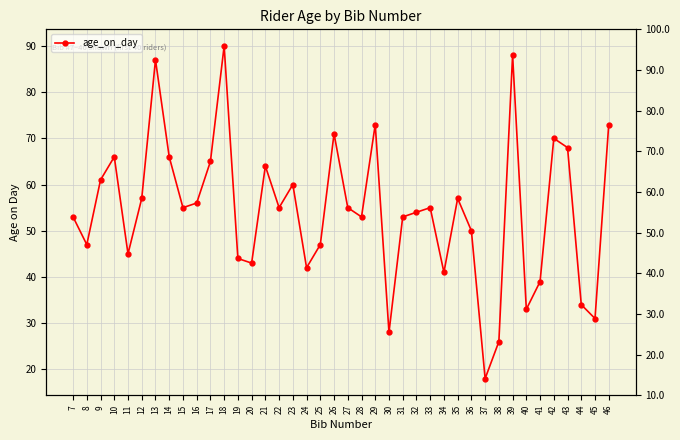

Is this an area chart (filled region under the line)?

No